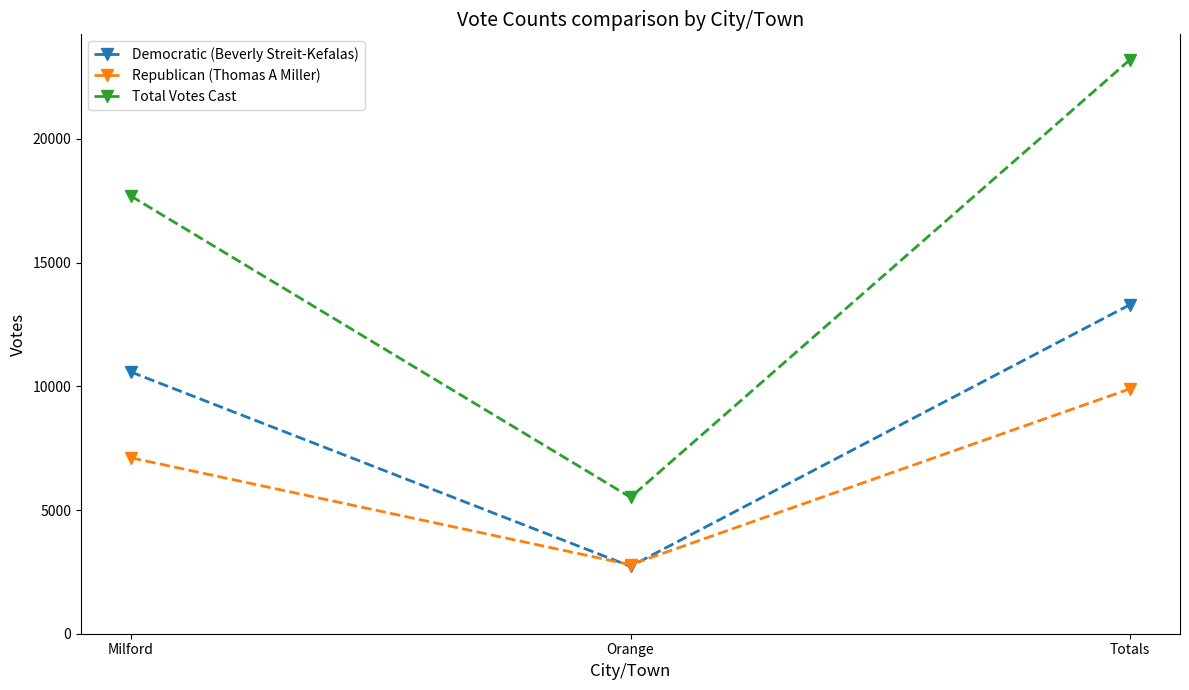

List the series in order of their overall mean, highest first.

Total Votes Cast, Democratic (Beverly Streit-Kefalas), Republican (Thomas A Miller)